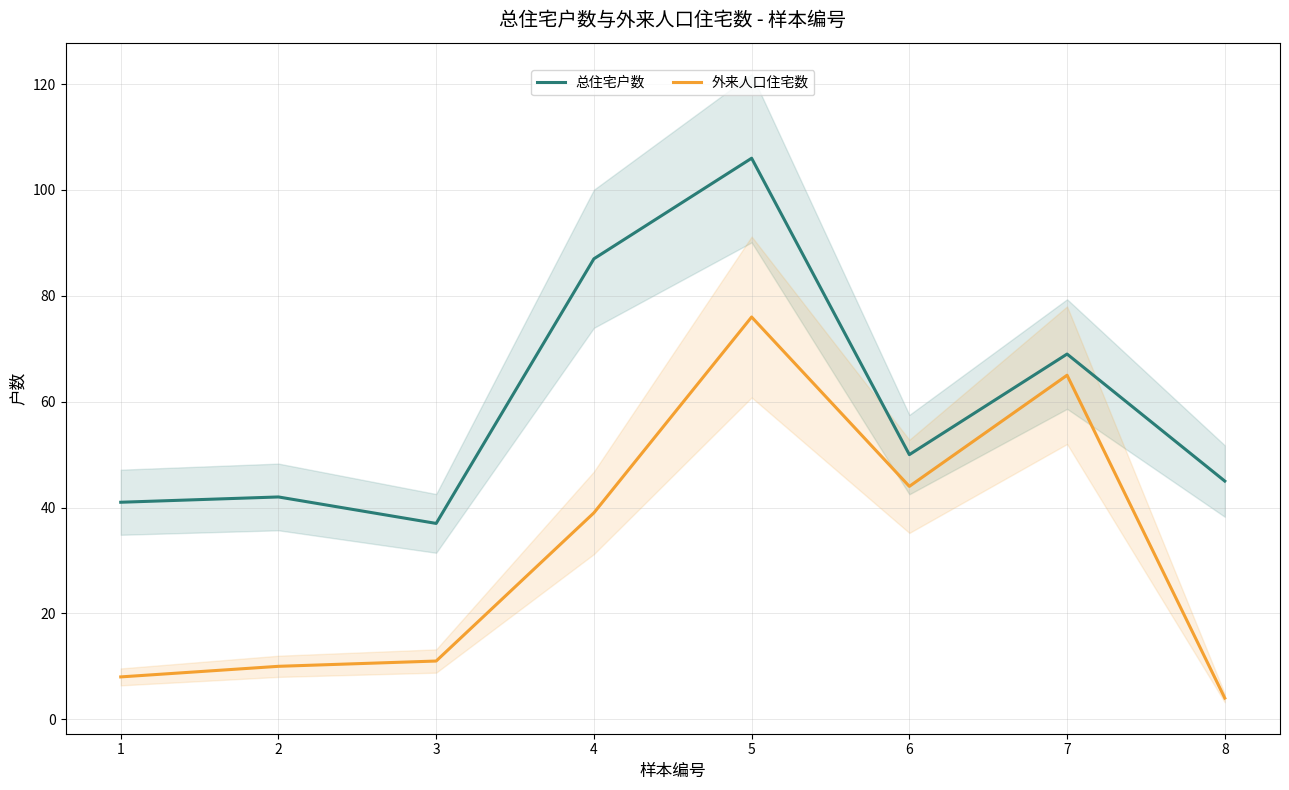

True or false: 总住宅户数 and 外来人口住宅数 intersect in this chart.

False